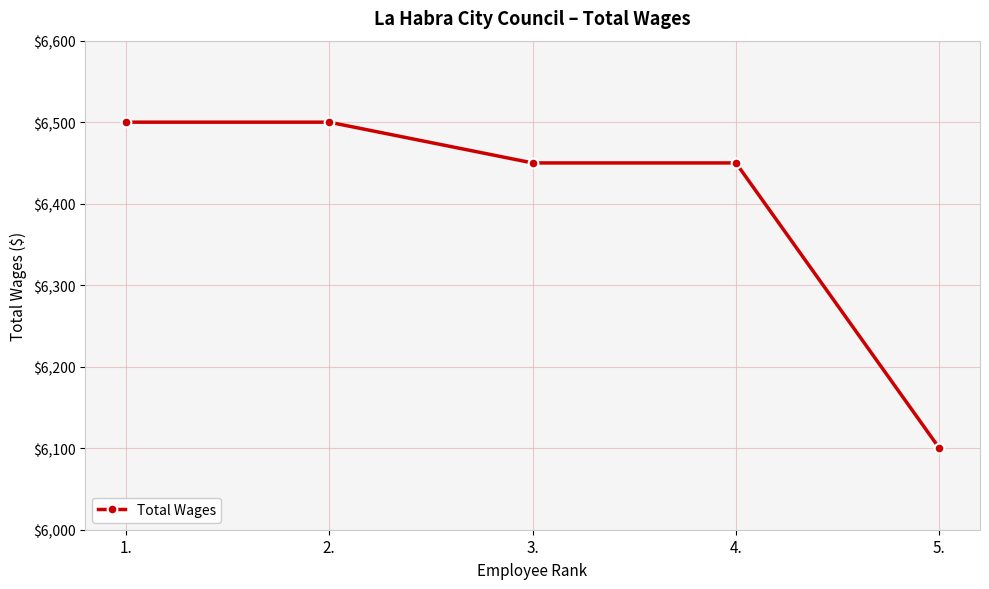

Count the number of categories in the chart.

5